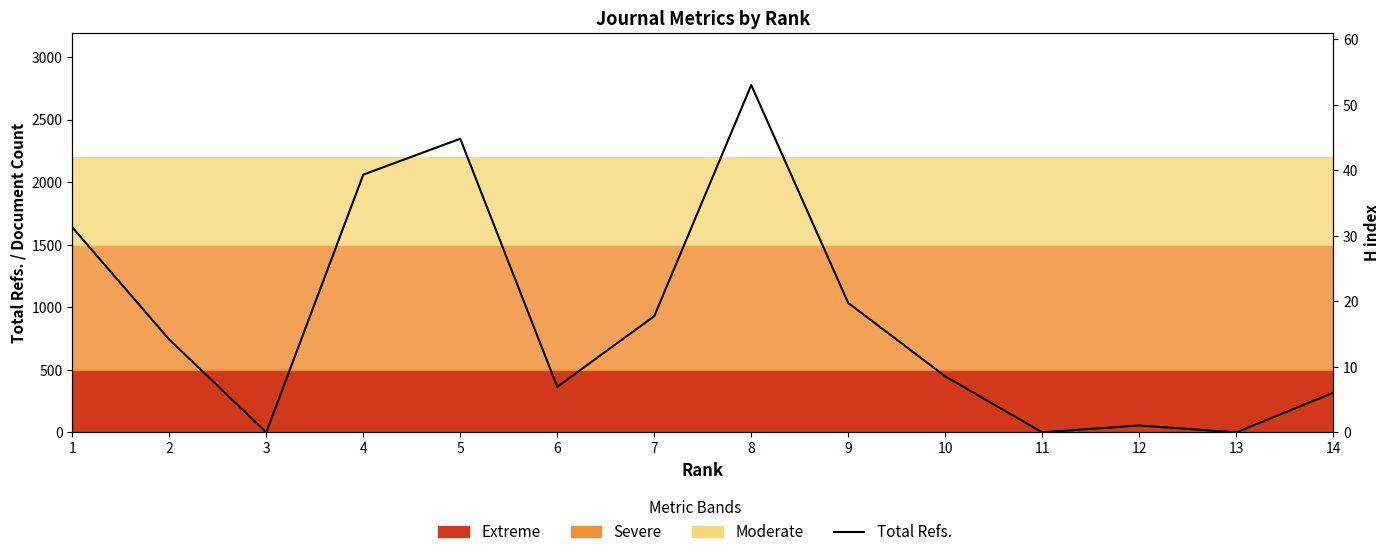

The chart shows a value of 364 at 6. True or false?

True